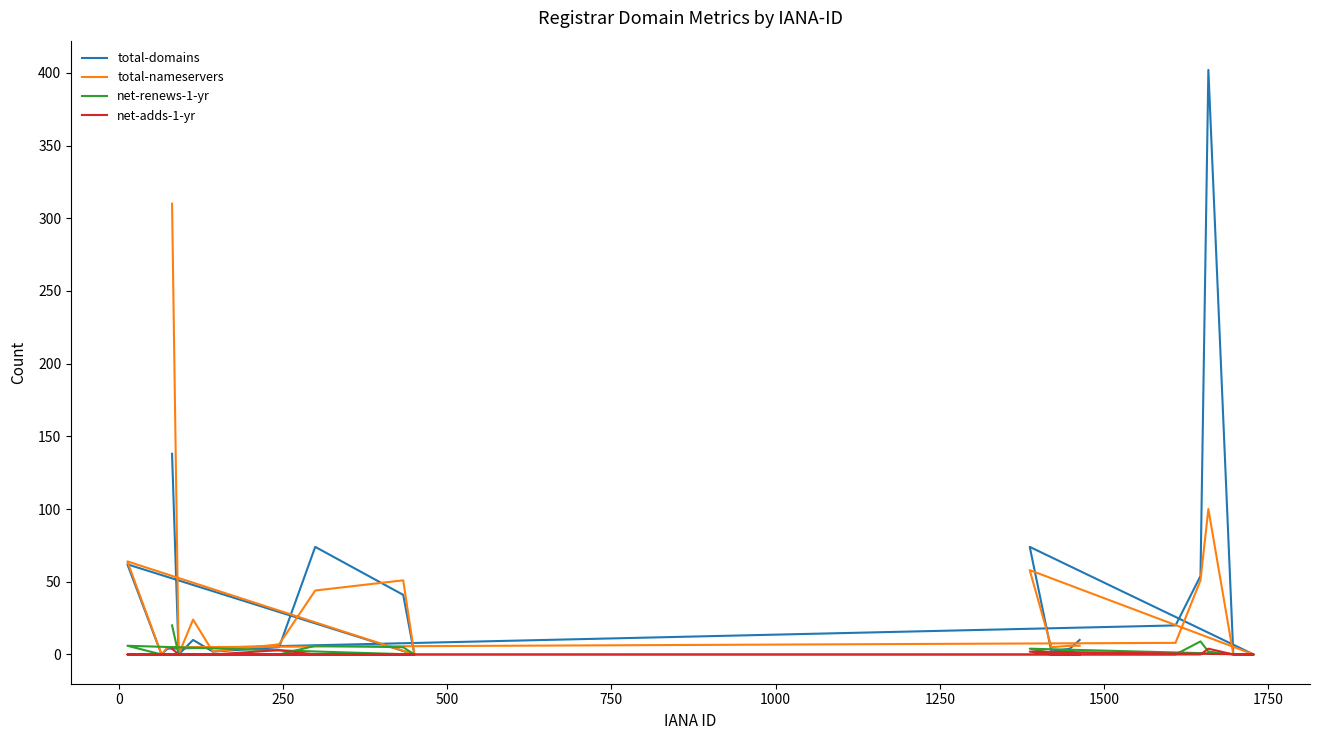

Reading left to right, list all the values displayed in this chart.

total-domains: 138	0	10	2	5	74	41	0	62	0	4	20	54	402	0	0	74	2	4	10
total-nameservers: 310	0	24	2	7	44	51	0	64	0	5	8	51	100	0	0	58	5	6	6
net-renews-1-yr: 20	0	0	0	0	6	5	0	6	0	0	0	9	2	0	0	4	1	3	0
net-adds-1-yr: 4	0	0	0	3	0	0	0	0	0	0	0	0	4	0	0	2	0	0	0